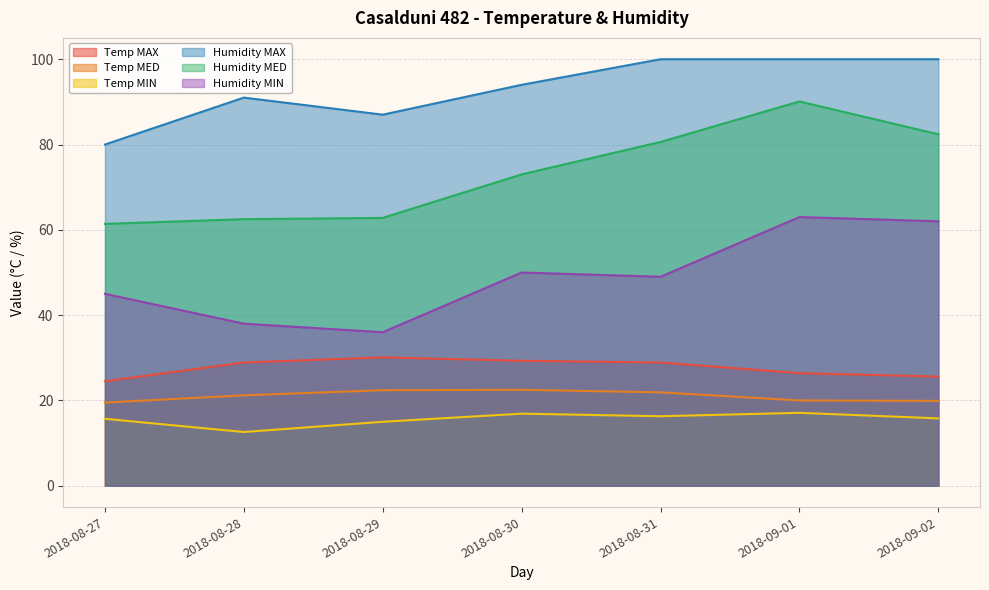

Is it true that Humidity MIN equals 50.0 at 2018-08-30?

True